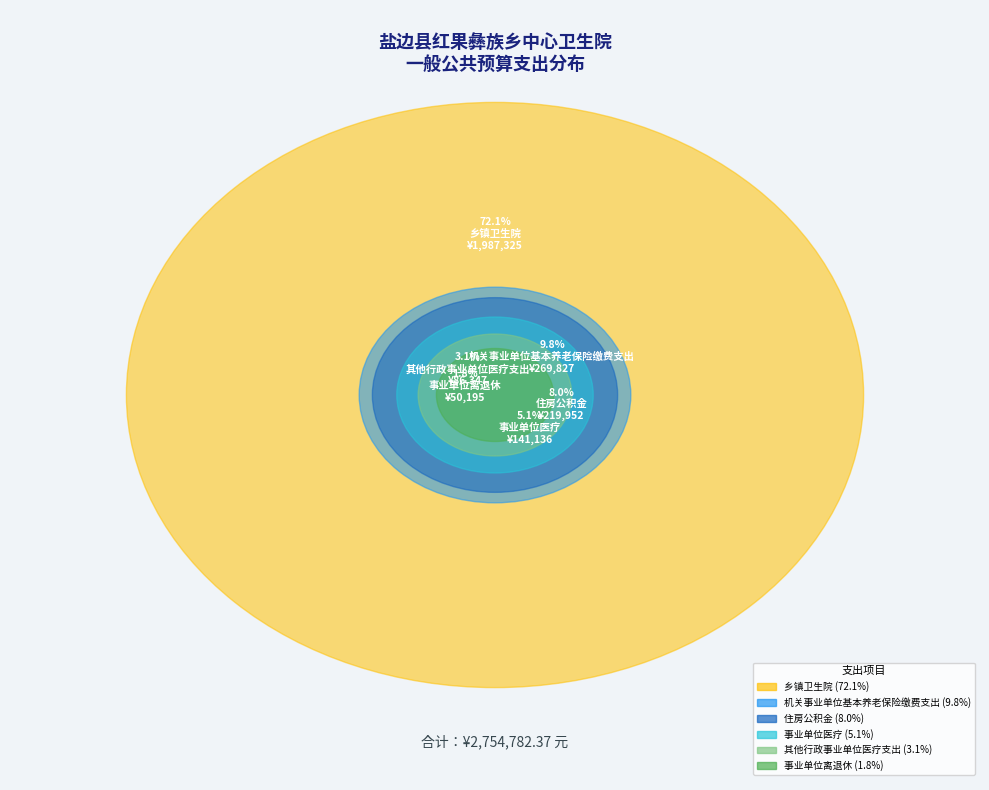

Rank the categories by value from lowest to highest.

事业单位离退休, 其他行政事业单位医疗支出, 事业单位医疗, 住房公积金, 机关事业单位基本养老保险缴费支出, 乡镇卫生院